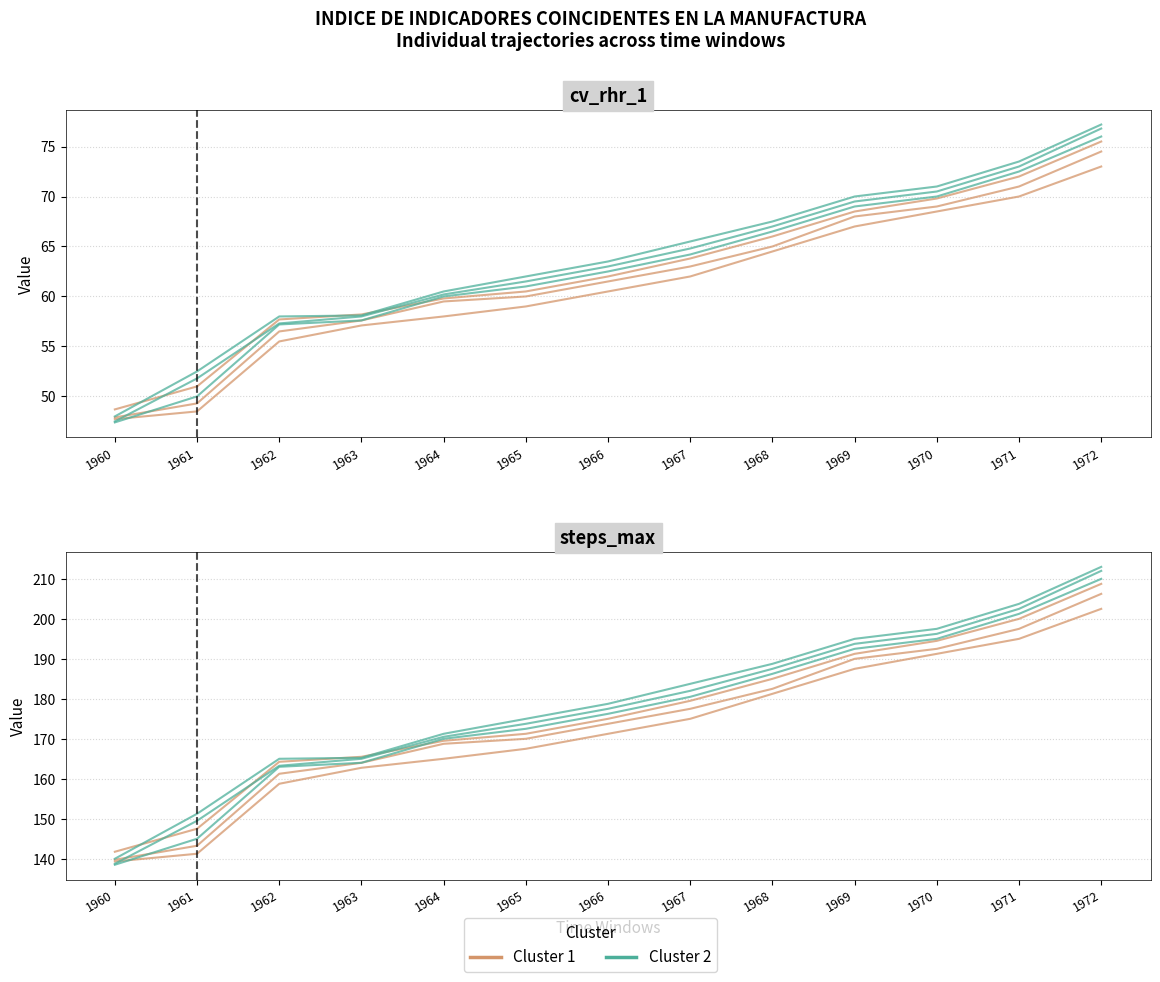

Which series has the largest total across all categories?

Cluster 2